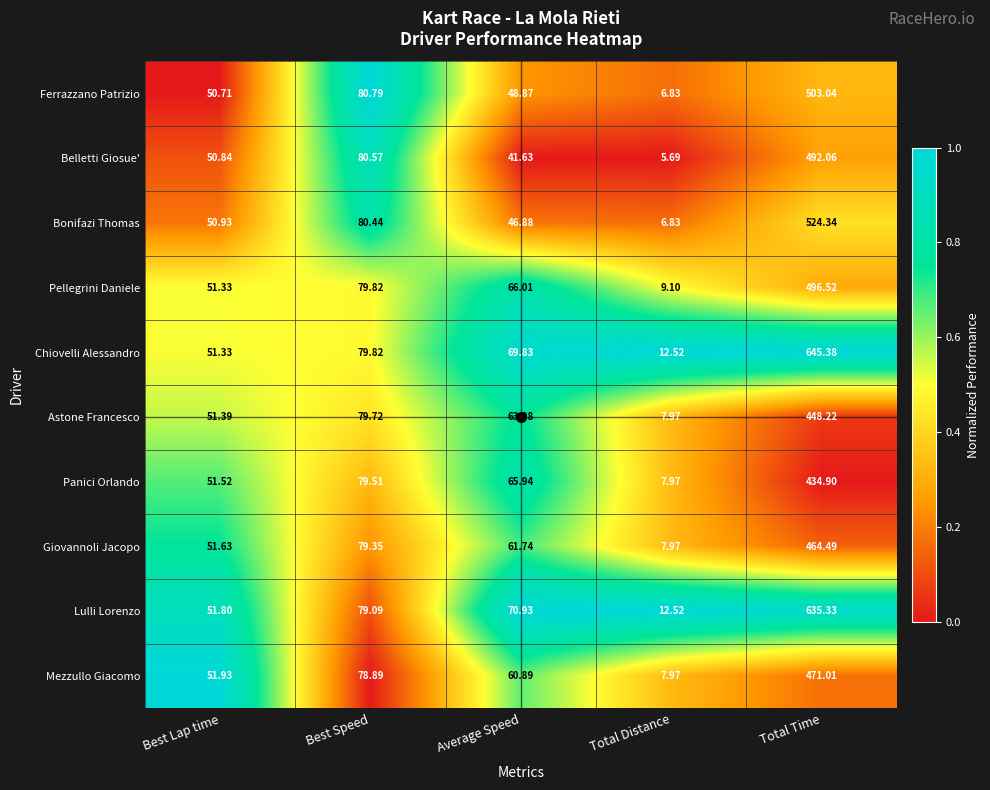

Which series has the largest range (max minus min)?

Chiovelli Alessandro